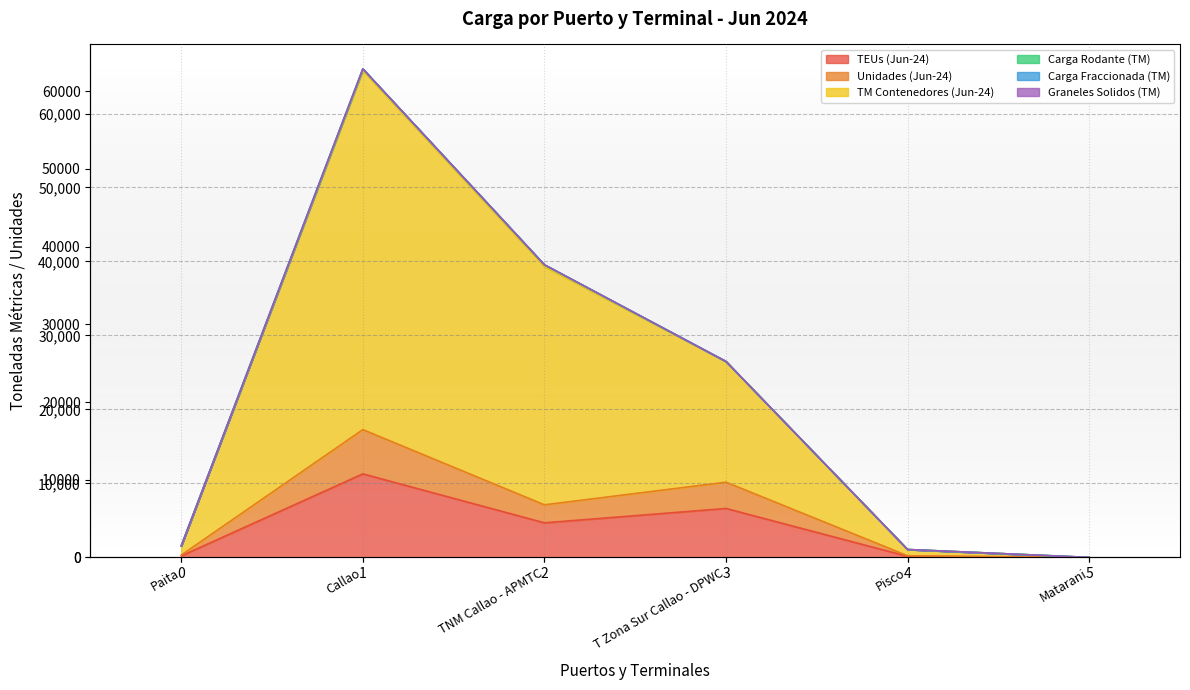

What is the highest value of the TEUs (Jun-24) series?

11290.0